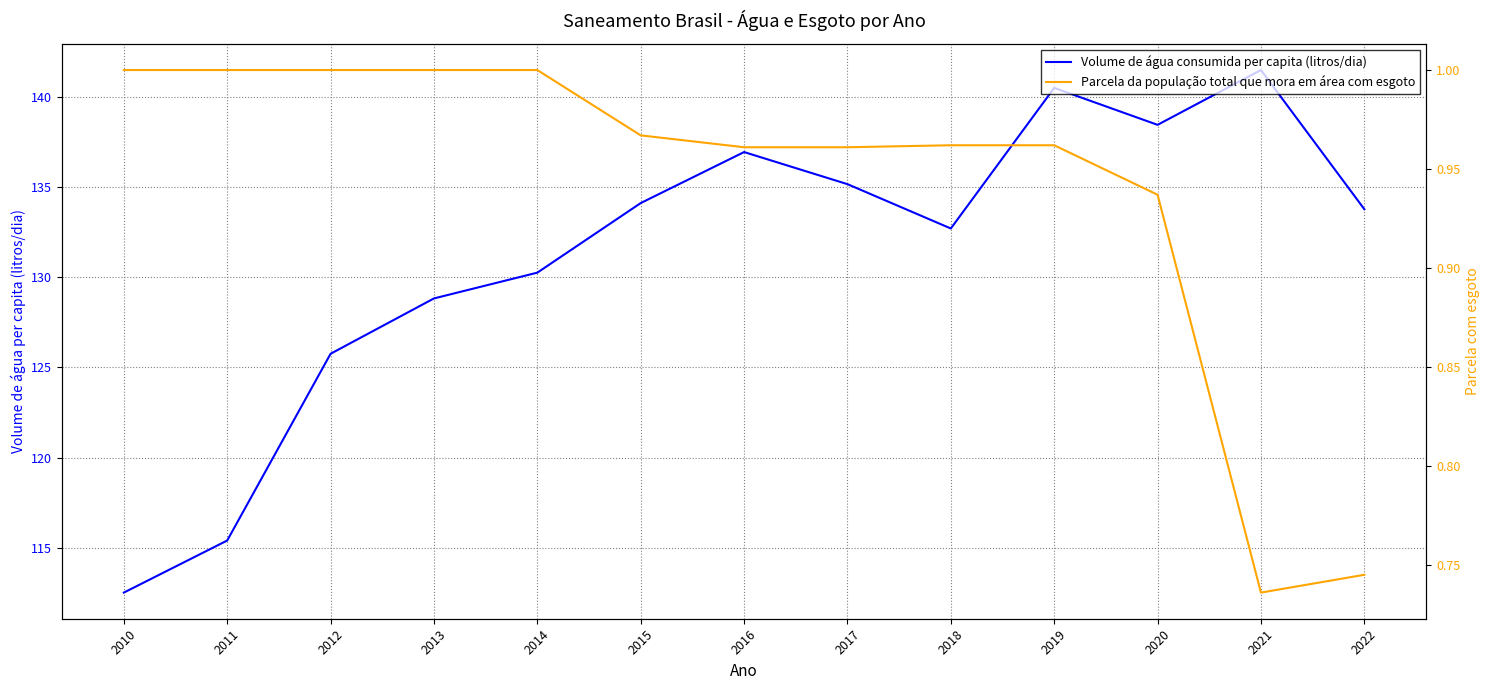

Where is the first local minimum for Volume de água consumida per capita (litros/dia)?

2018